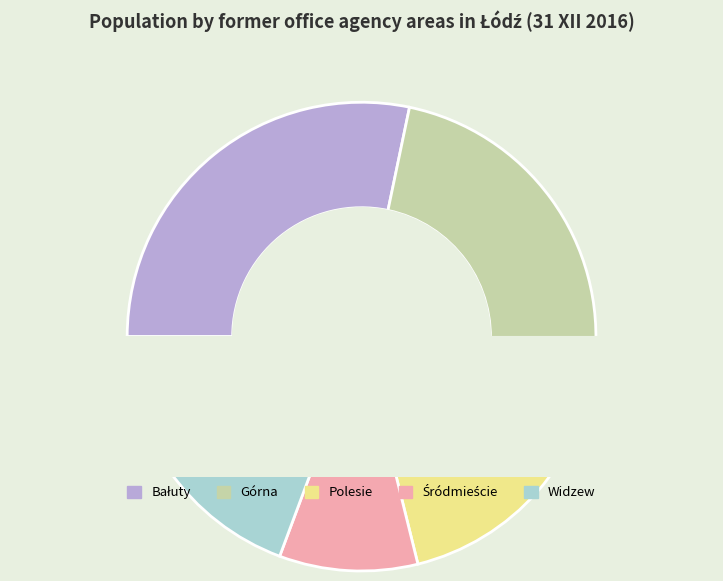

To the nearest percent, what percentage of the pie is Bałuty?

28%